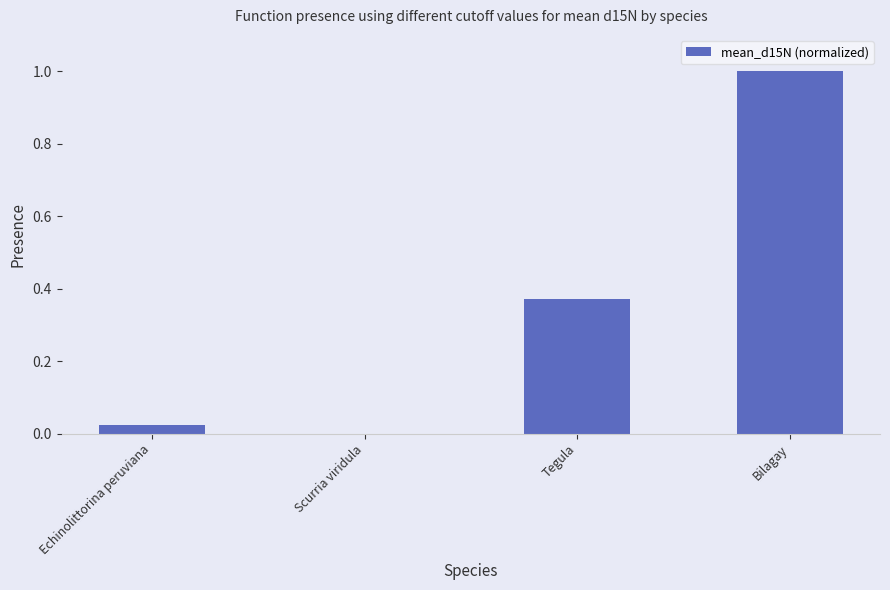

The chart shows a value of 0.6 at Tegula. True or false?

False